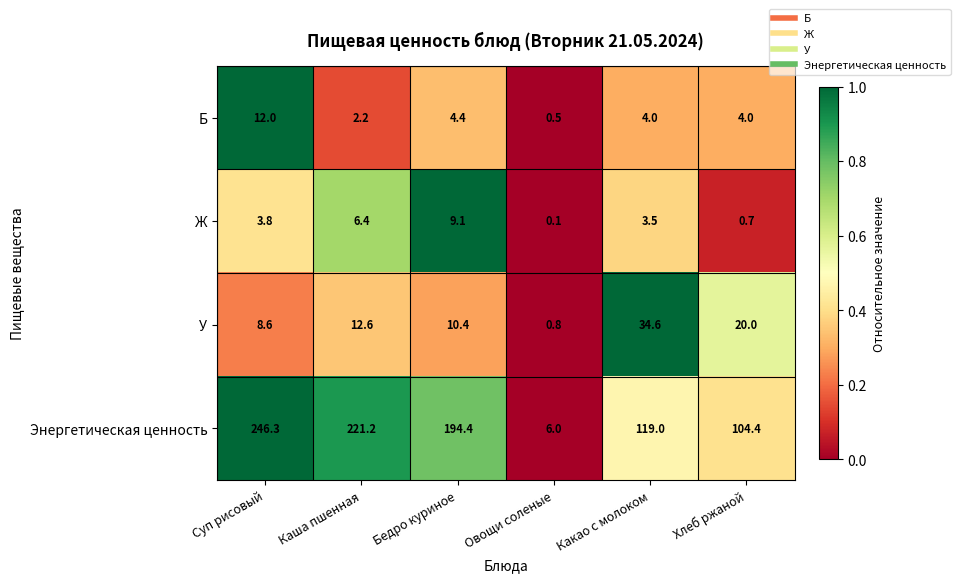

Which series has the largest total across all categories?

Энергетическая ценность